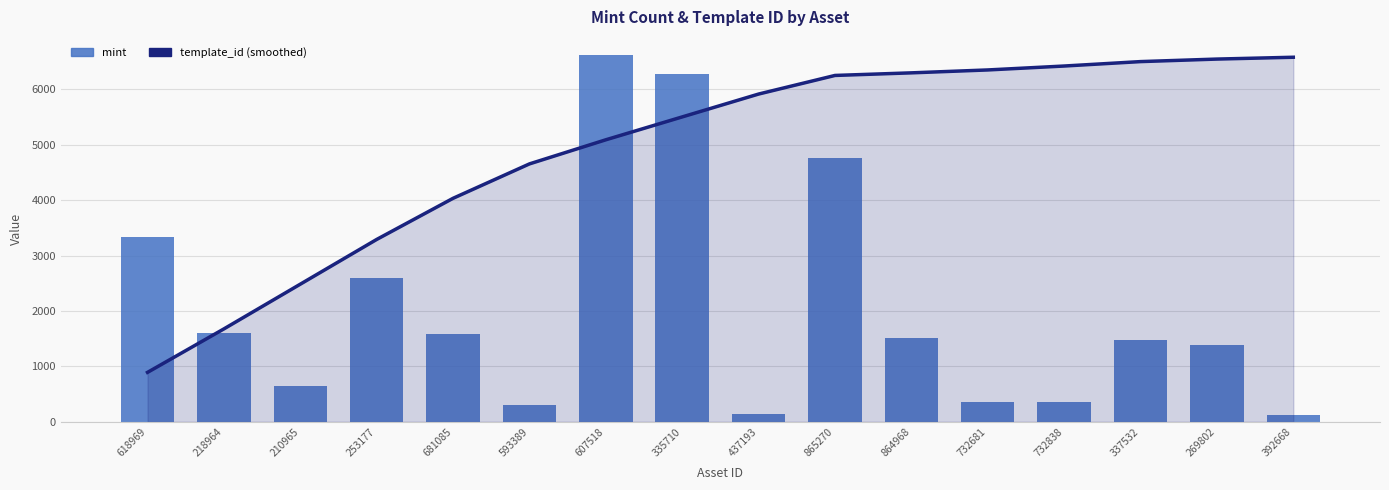

At which category does the chart reach its minimum across all series?

392668